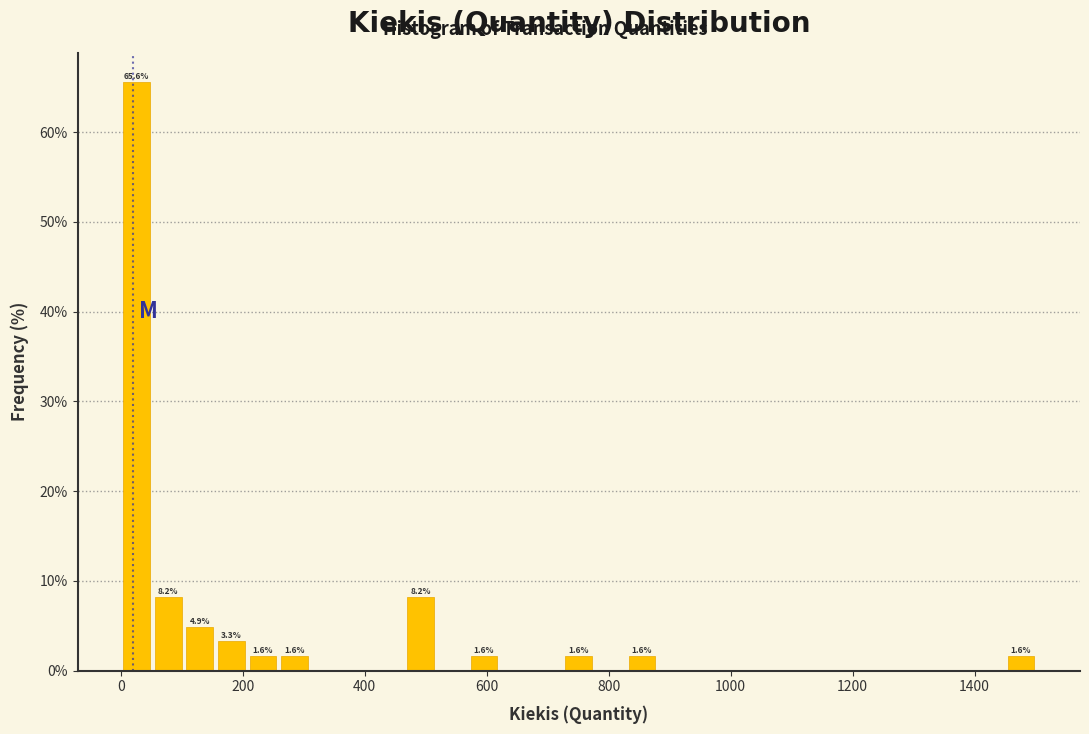

Read against the x-axis, roughly where is the centre of the tallest bar?

20